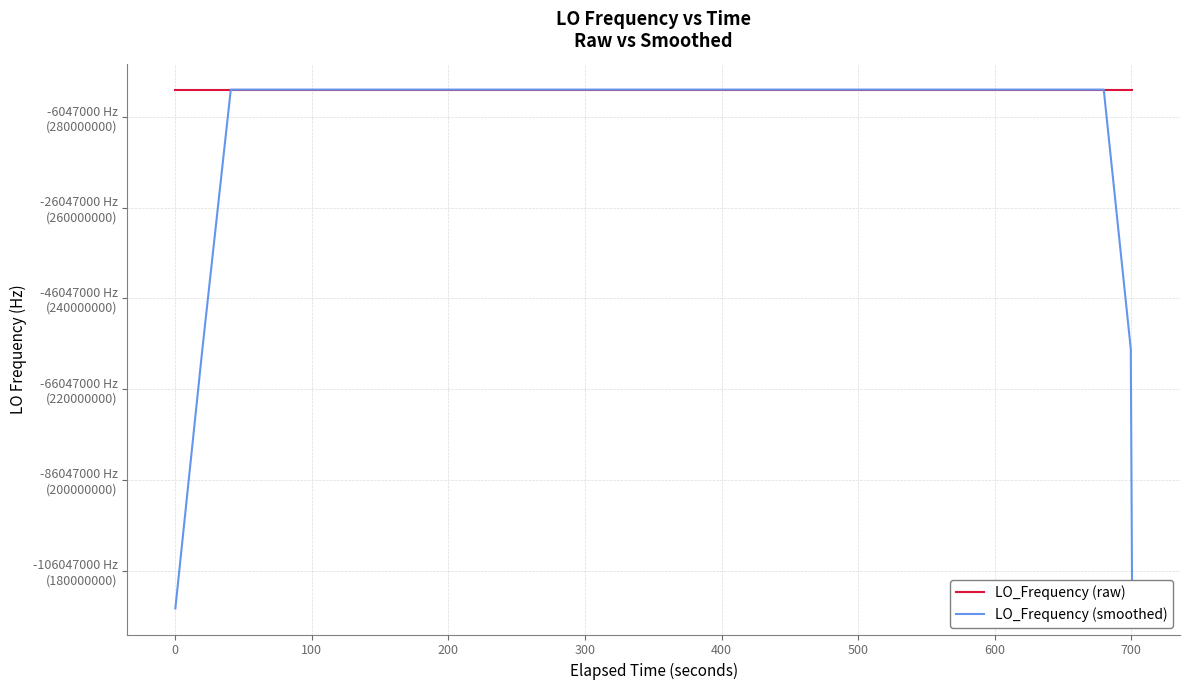

Does the chart have visible grid lines?

Yes